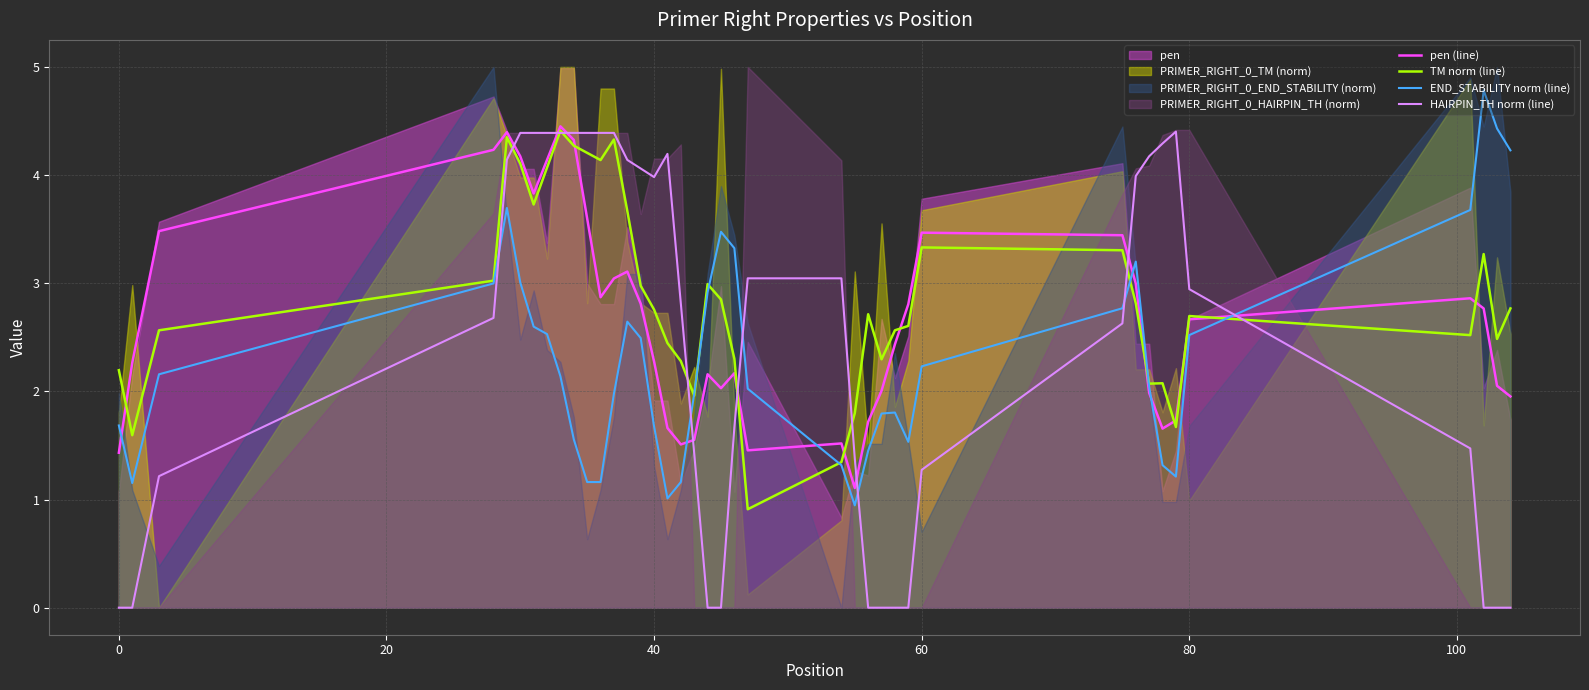

True or false: END_STABILITY norm (line) and pen (line) intersect in this chart.

True